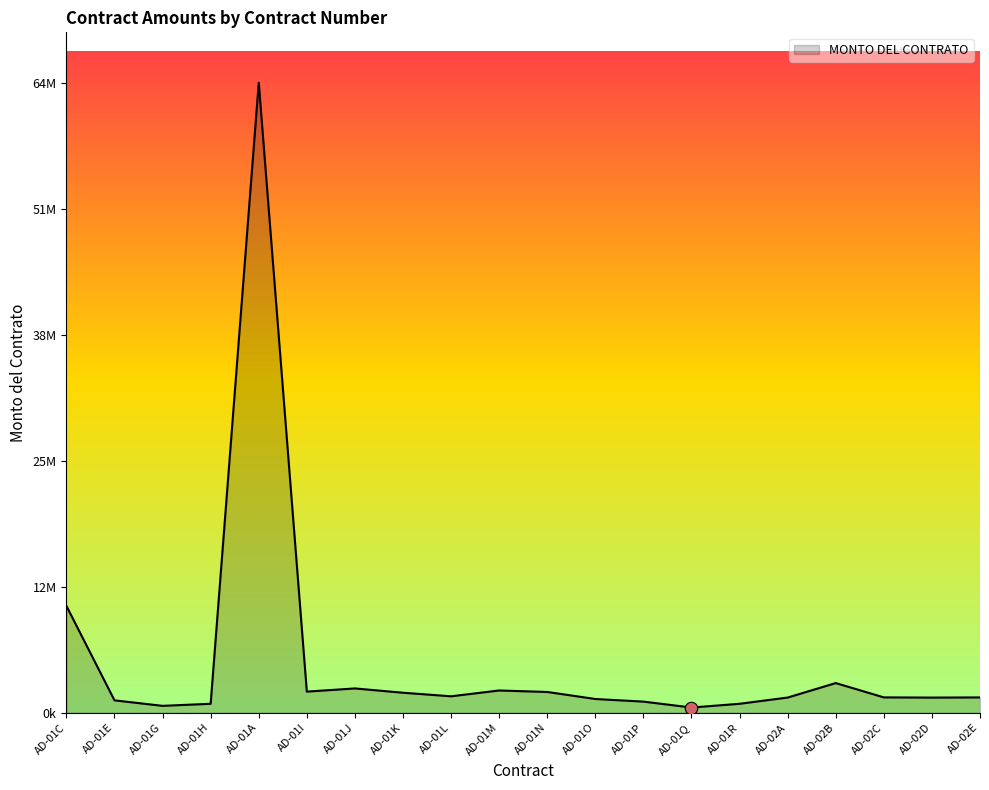

Is this an area chart (filled region under the line)?

Yes